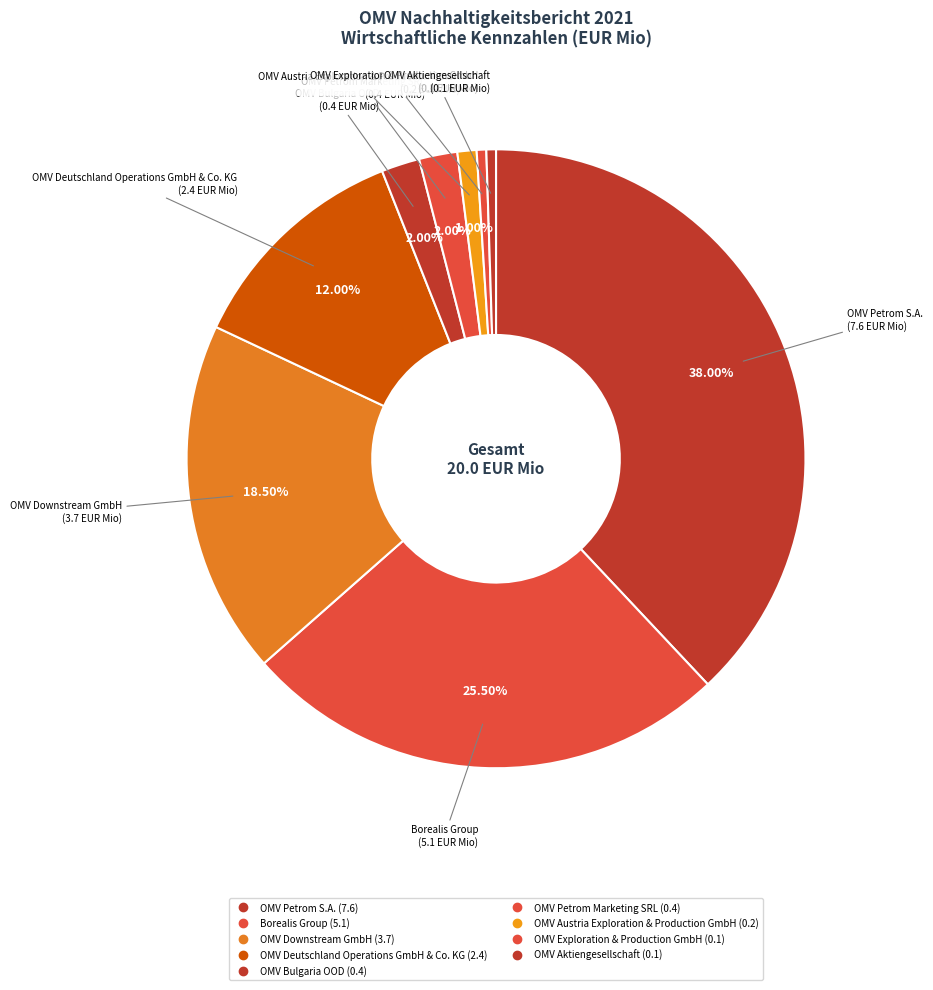

Does OMV Deutschland Operations GmbH & Co. KG account for over 50% of the chart?

No